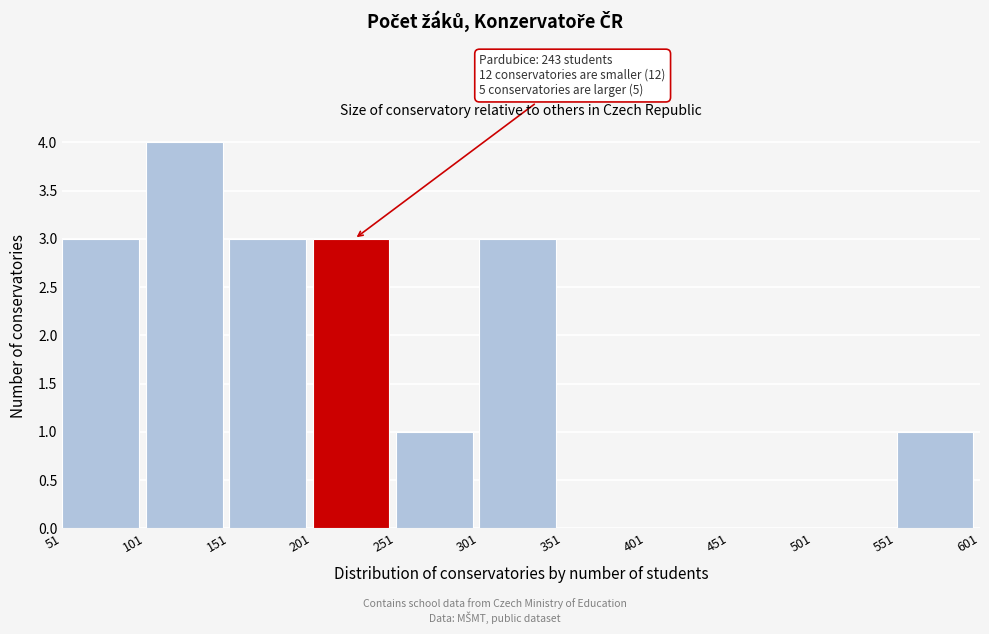

Which range on the x-axis has the tallest bar?

101 to 151